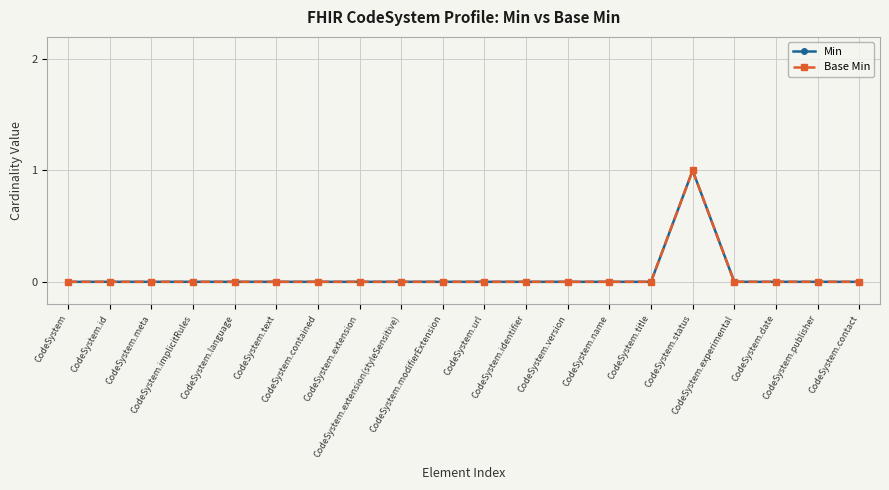

Is this an area chart (filled region under the line)?

No